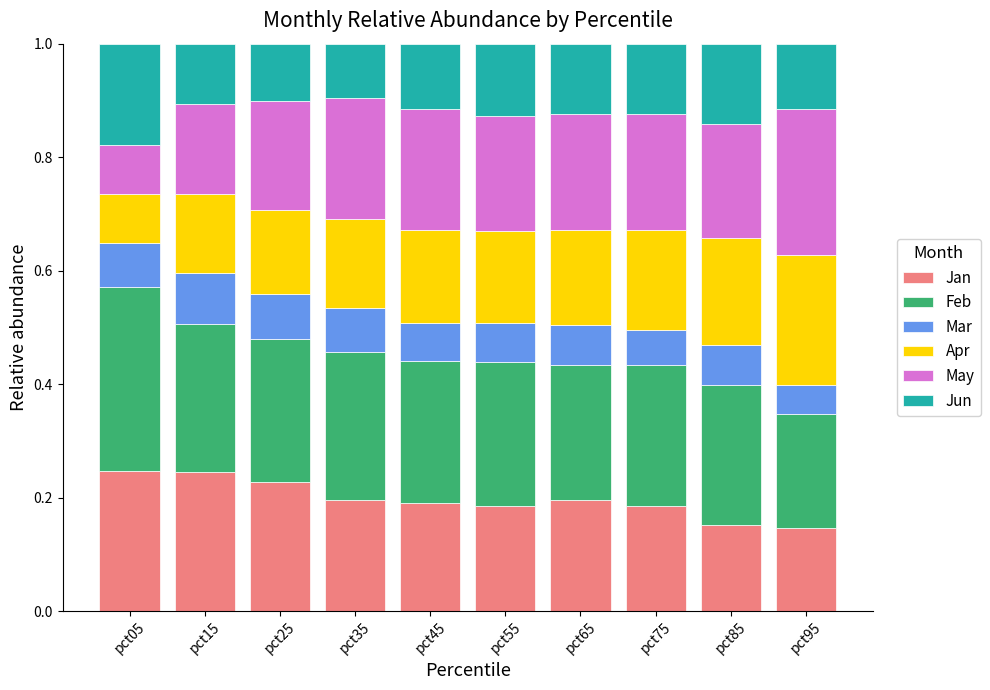

Count the Jan values in the range 0 to 1.

10